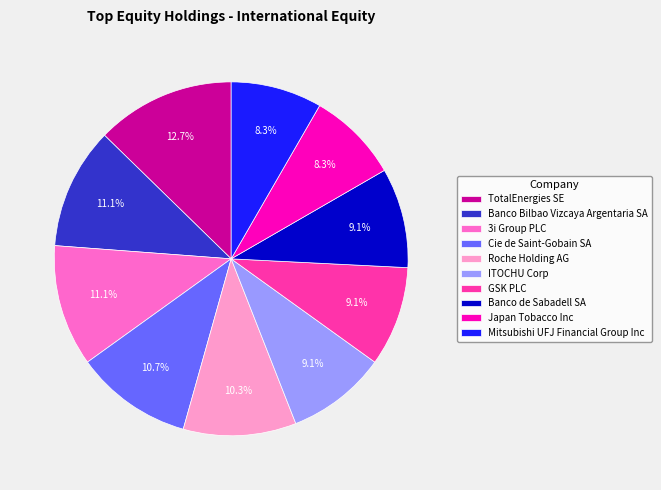

Approximately how many times larger is the value at Banco Bilbao Vizcaya Argentaria SA compared to Japan Tobacco Inc?

1.3